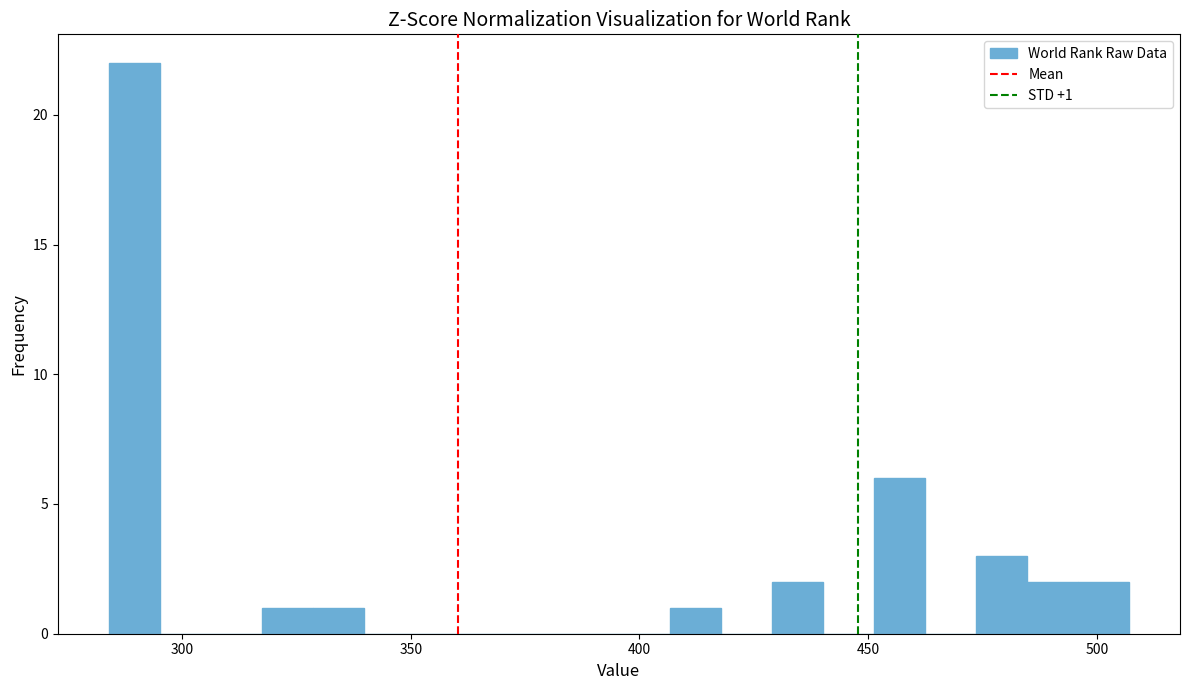

Around what value on the x-axis is the tallest bar? Give the approximate position of its centre, as read against the axis.

290